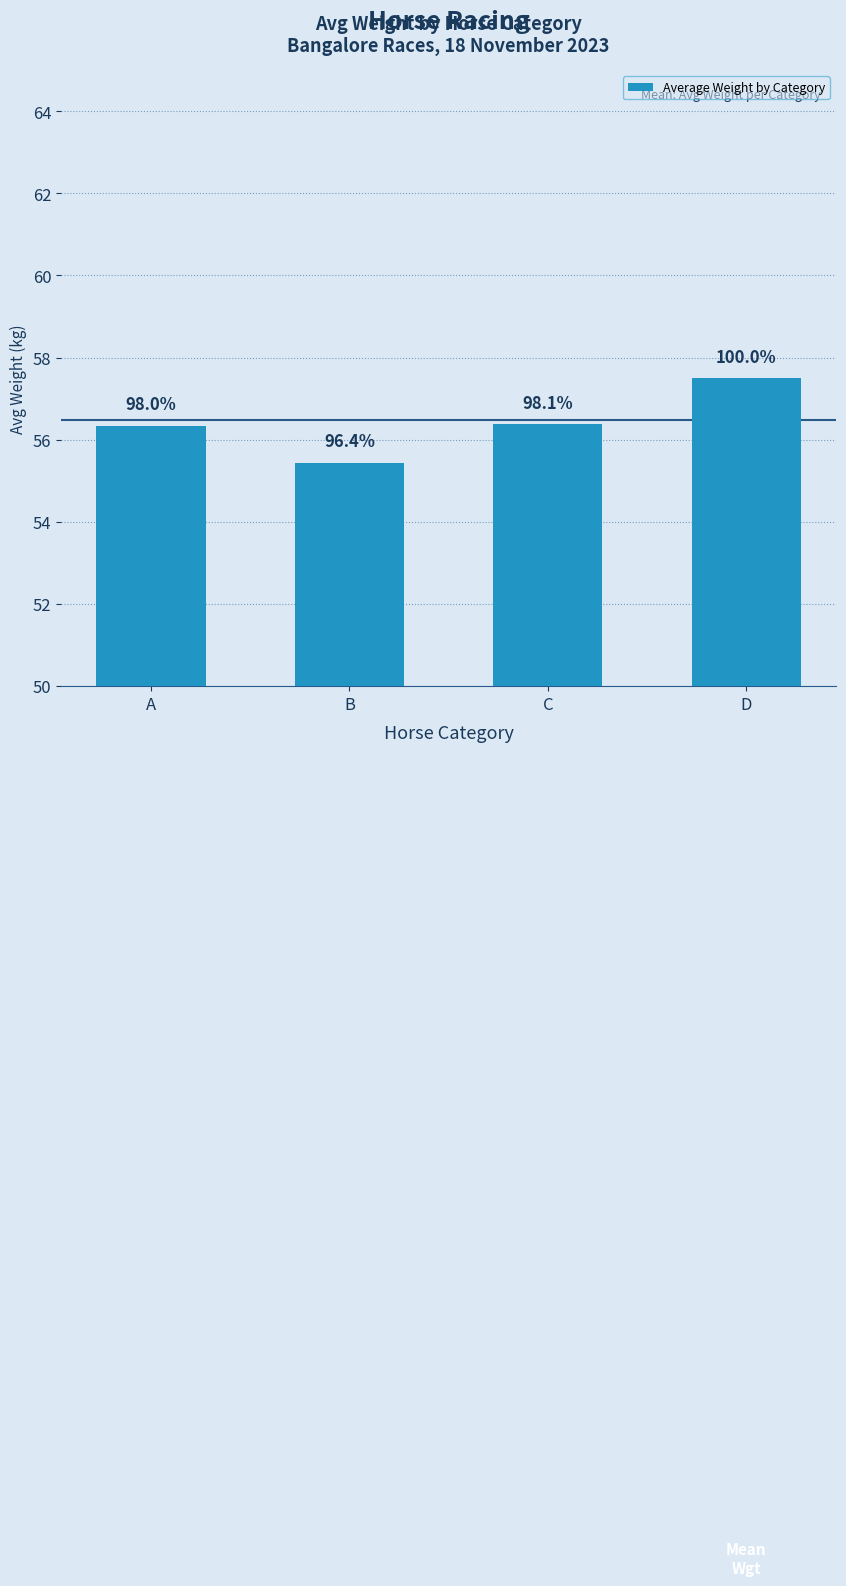

How many bars are there in total?

4